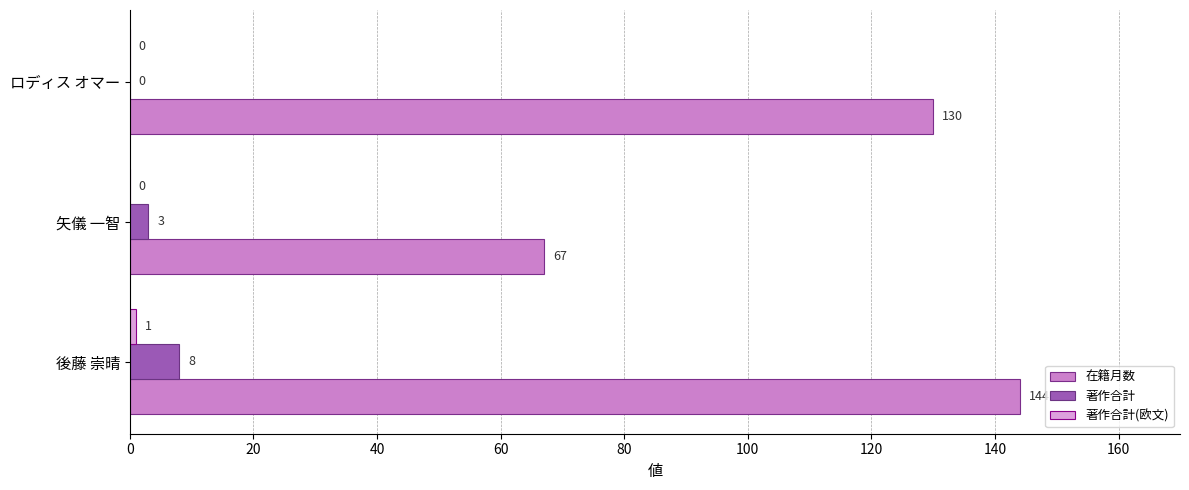

What is the sum of the 在籍月数 values at 後藤 崇晴 and 矢儀 一智?

211